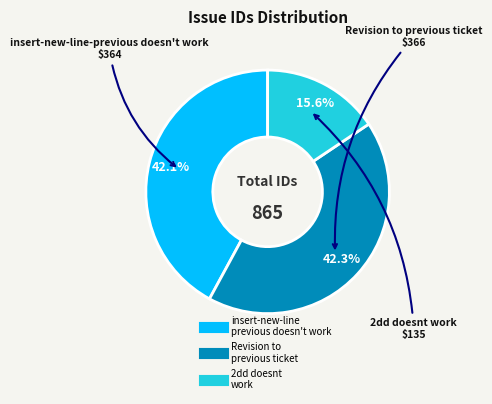

Is there any slice that represents more than half of the pie?

No